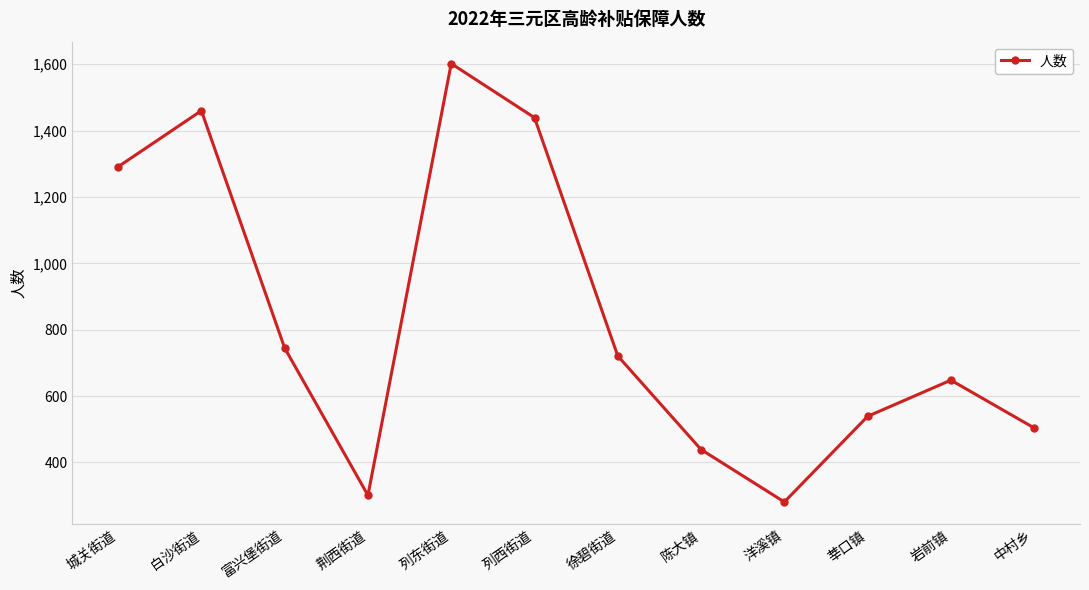

Rank the categories by value from highest to lowest.

列东街道, 白沙街道, 列西街道, 城关街道, 富兴堡街道, 徐碧街道, 岩前镇, 莘口镇, 中村乡, 陈大镇, 荆西街道, 洋溪镇